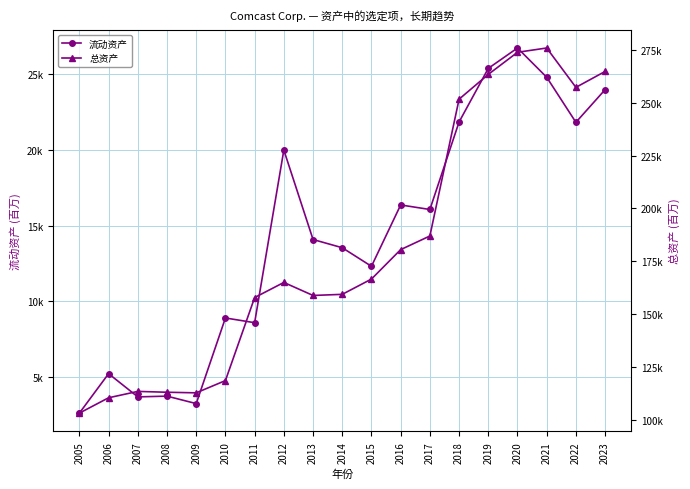

What is the value of the 总资产 point at the 12th from the left?

180500